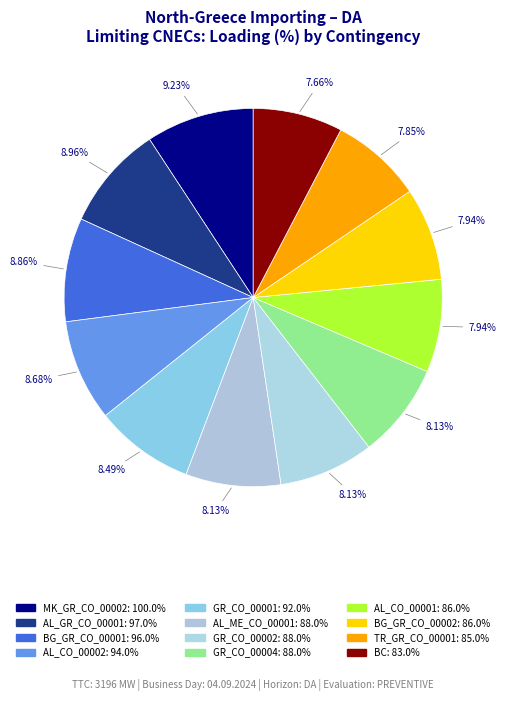

Is it true that GR_CO_00001 is 8% of the pie?

True